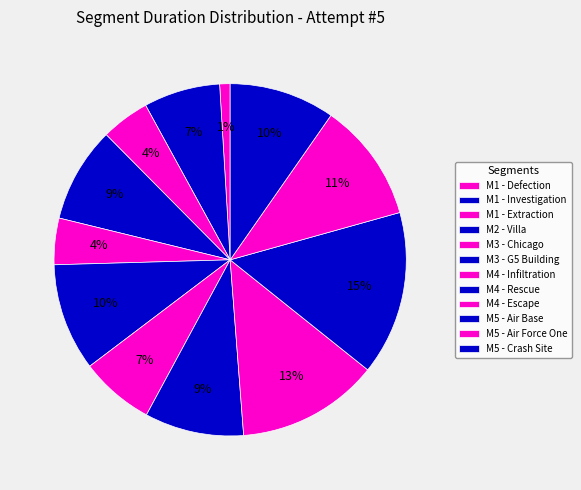

Count the number of slices in the pie.

12